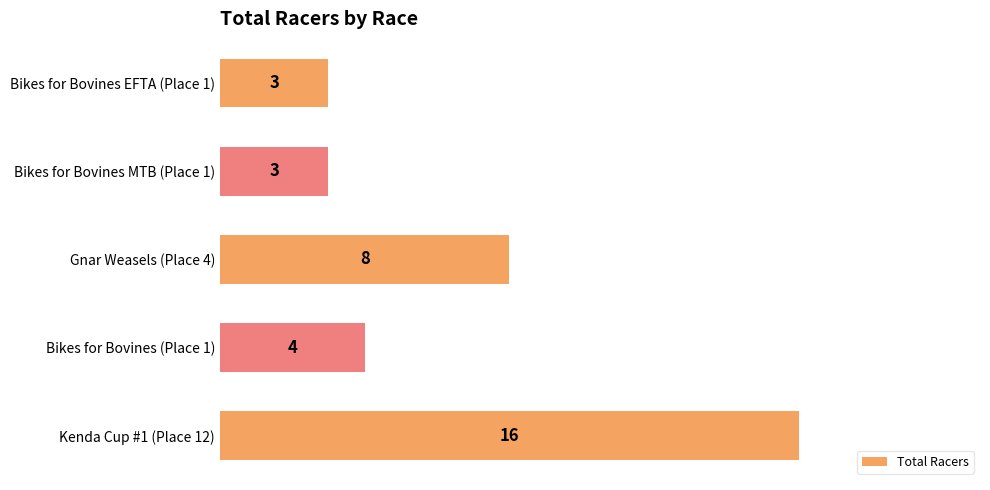

What is the difference between the maximum and minimum values?

13